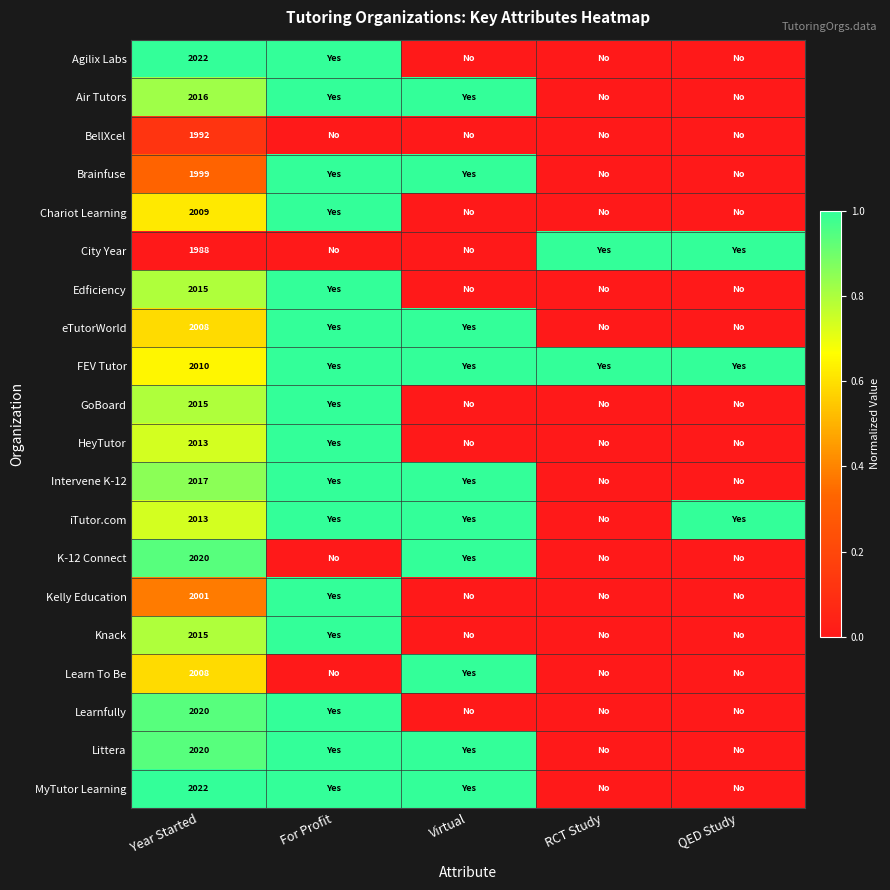

What is the total value across all series at For Profit?

16.0